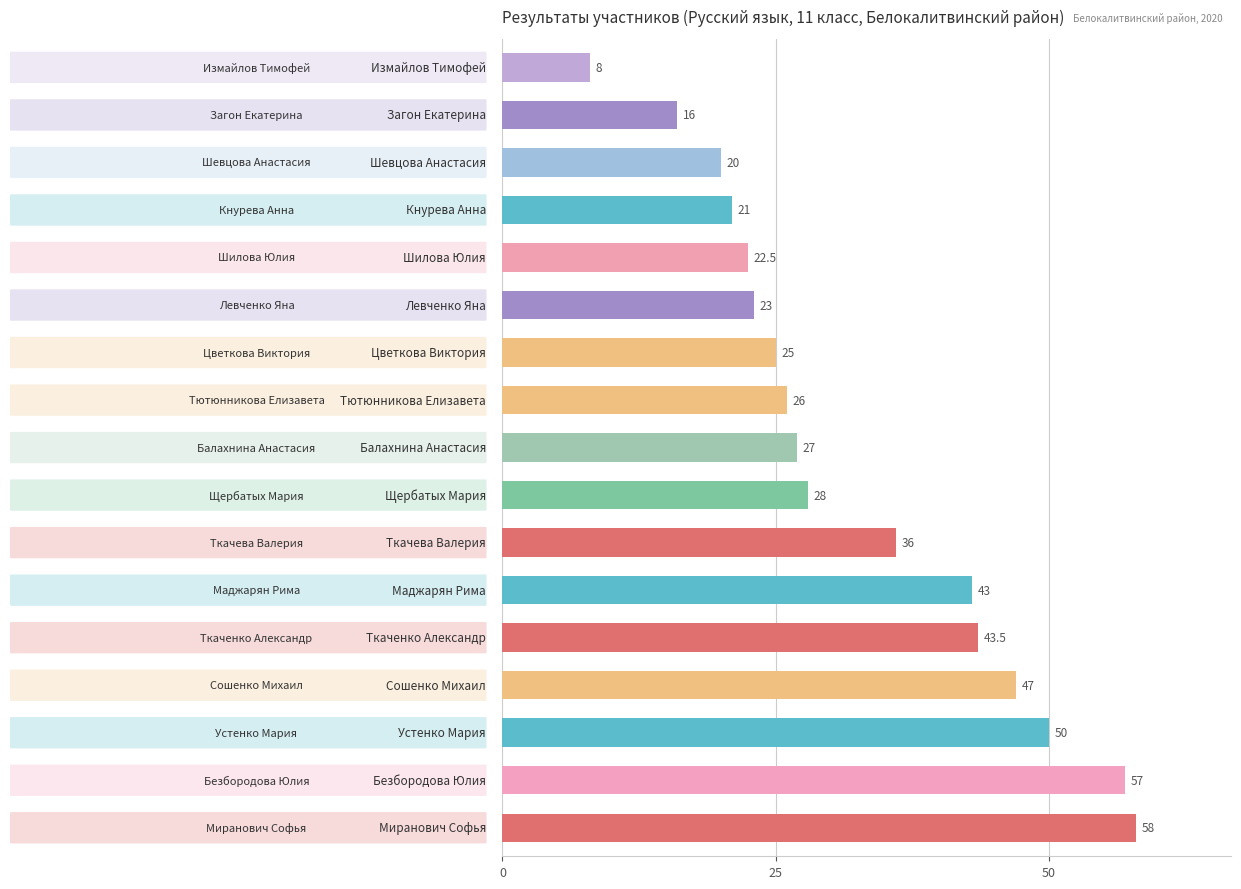

What is the average value?

32.4